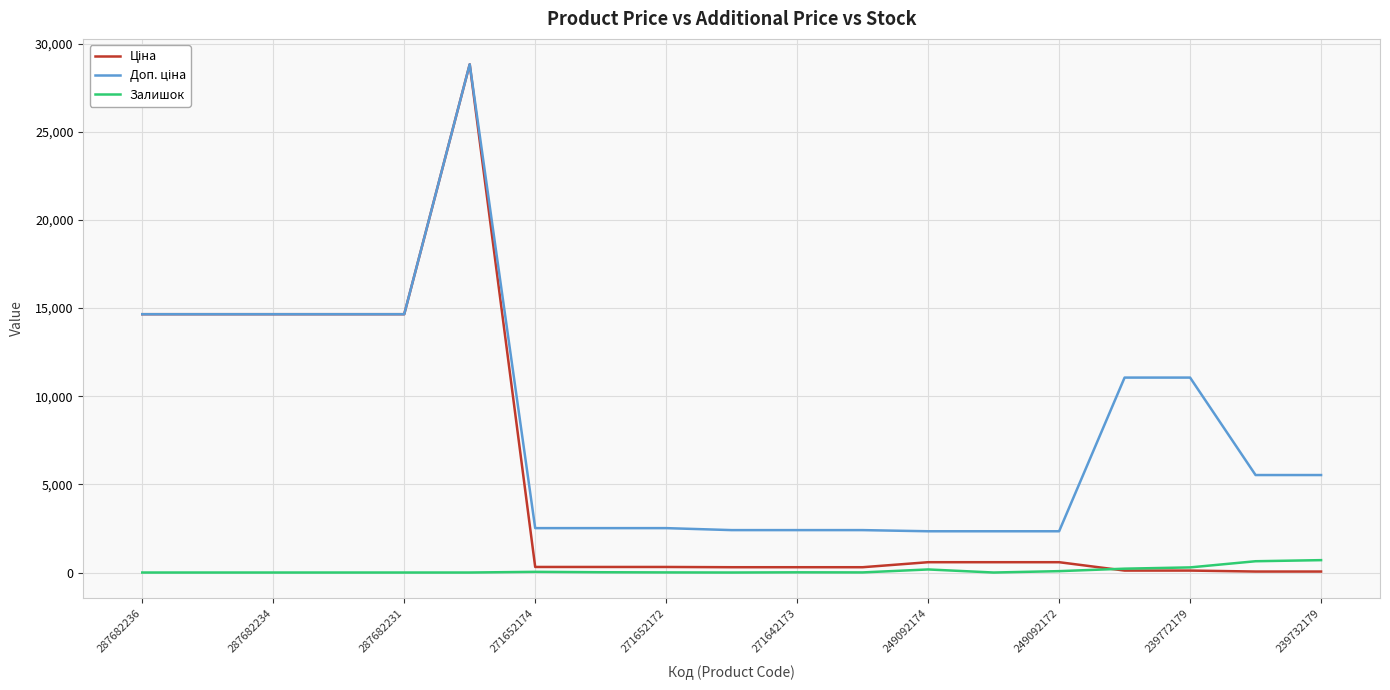

What is the greatest value displayed?

28821.8